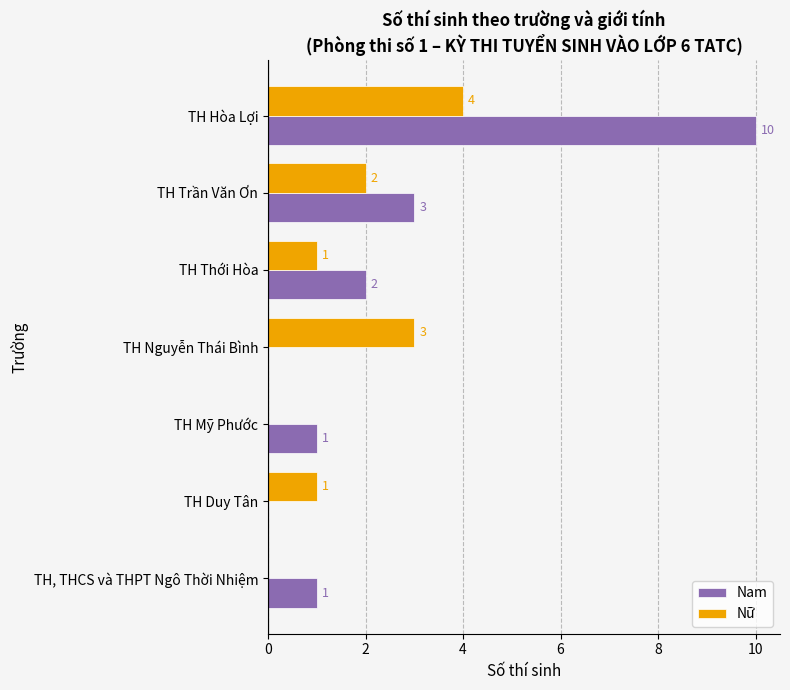

Which series changed the most between TH Thới Hòa and TH Duy Tân?

Nam